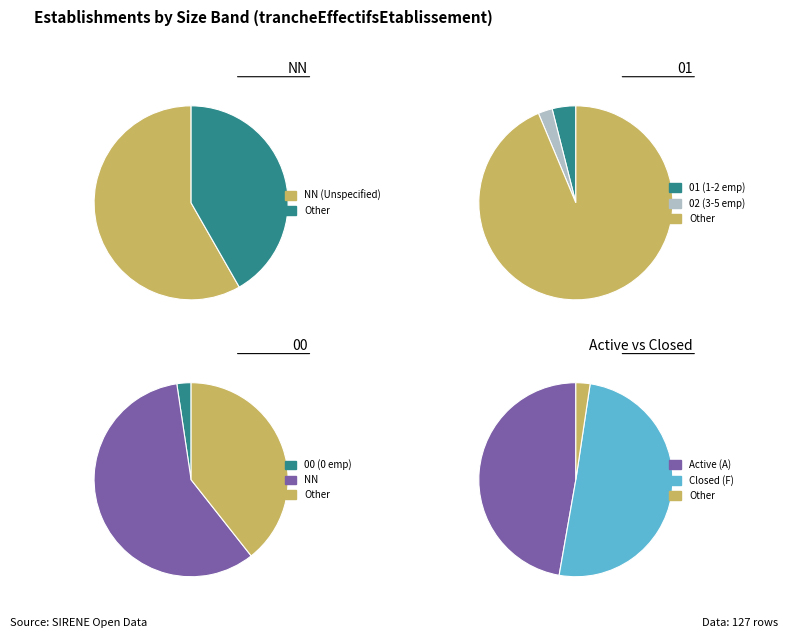

Is there any slice that represents more than half of the pie?

Yes